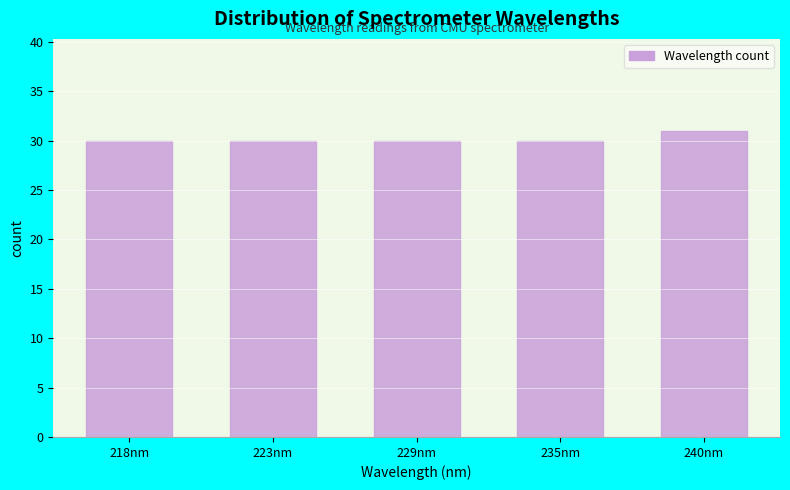

Reading left to right, transcribe all the data shown in this chart.

30	30	30	30	31